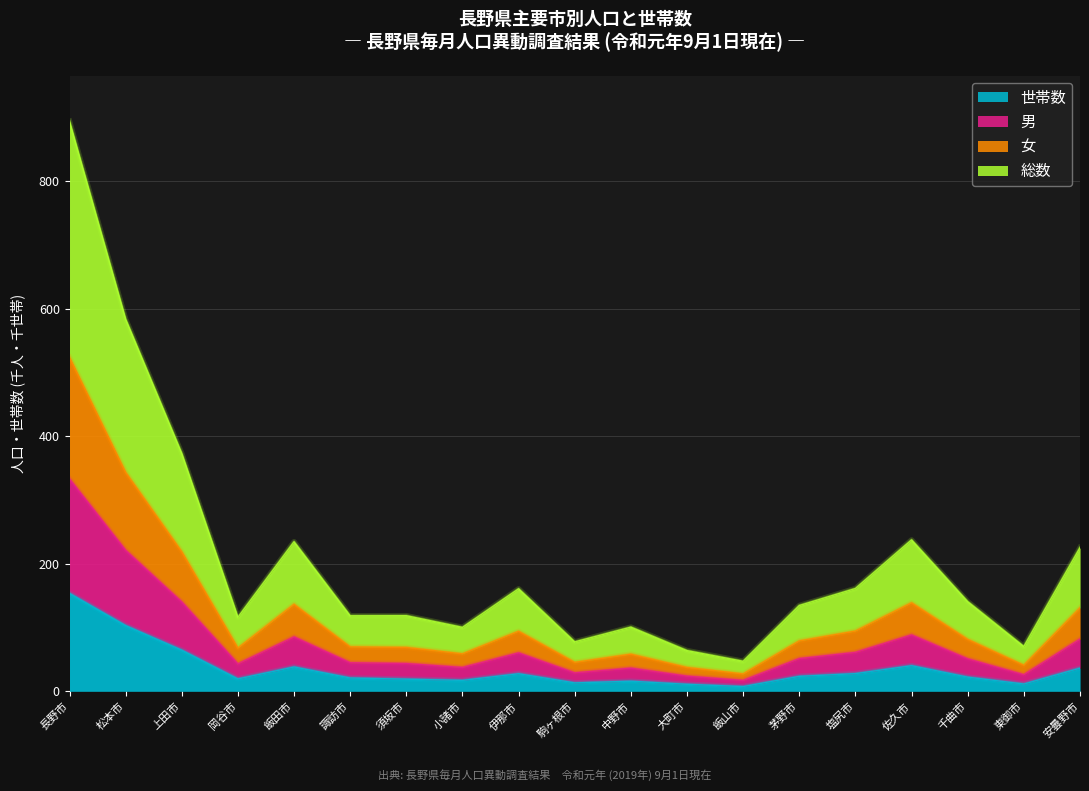

True or false: 世帯数 and 総数 intersect in this chart.

False